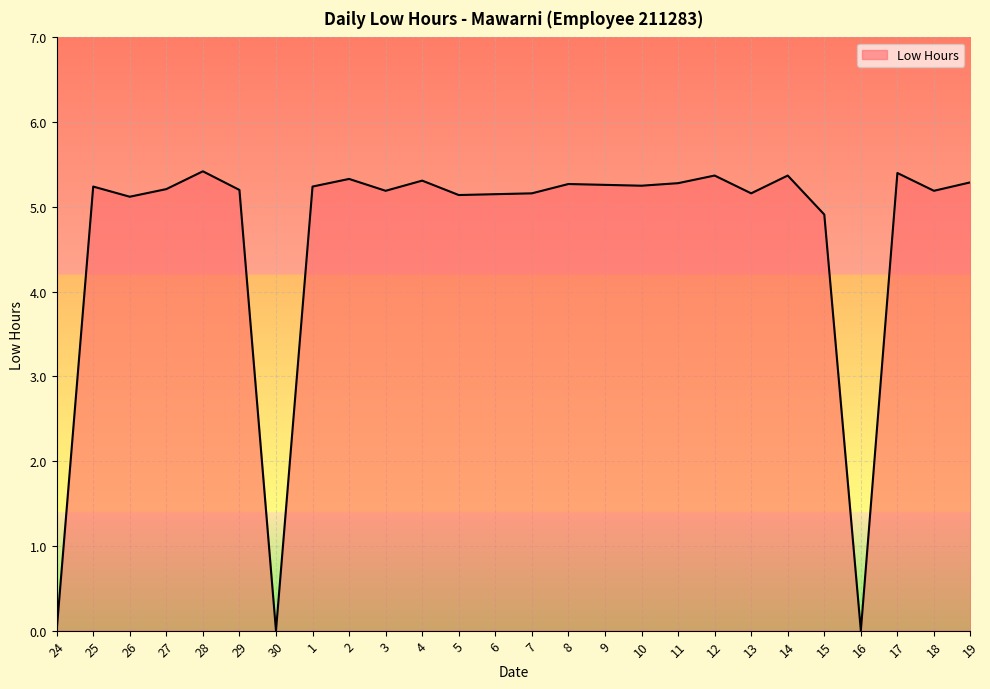

At which label does the data first exceed 5?

25